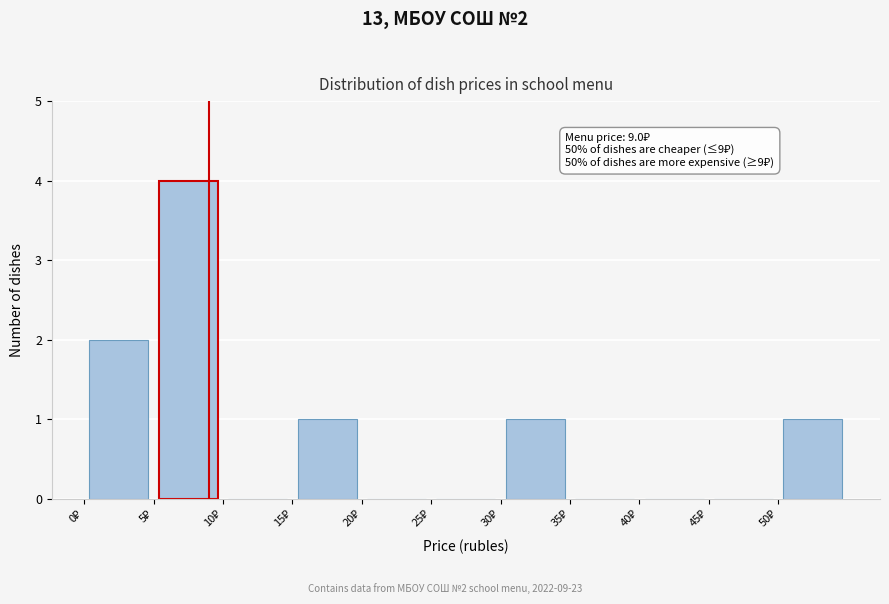

Which range on the x-axis has the tallest bar?

5 to 10